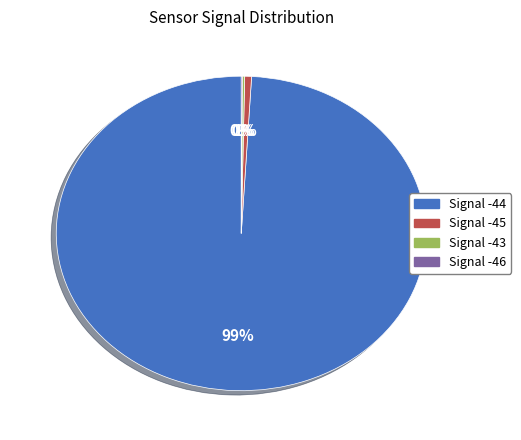

Is it true that Signal -45 is 1% of the pie?

True